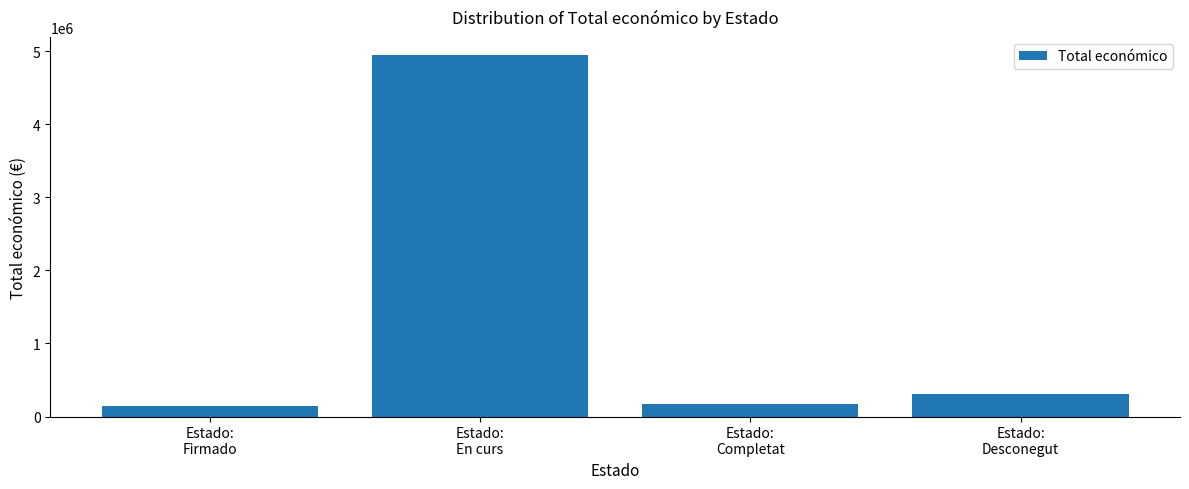

The chart shows a value of 4946855 at Estado:
En curs. True or false?

True